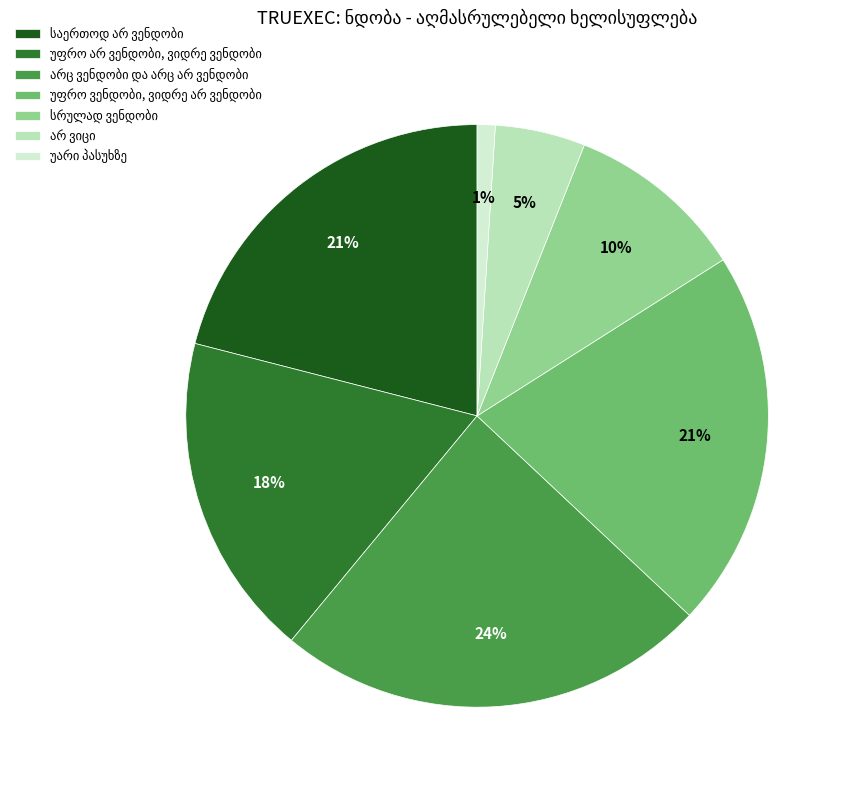

To the nearest percent, what is the average slice percentage?

14%